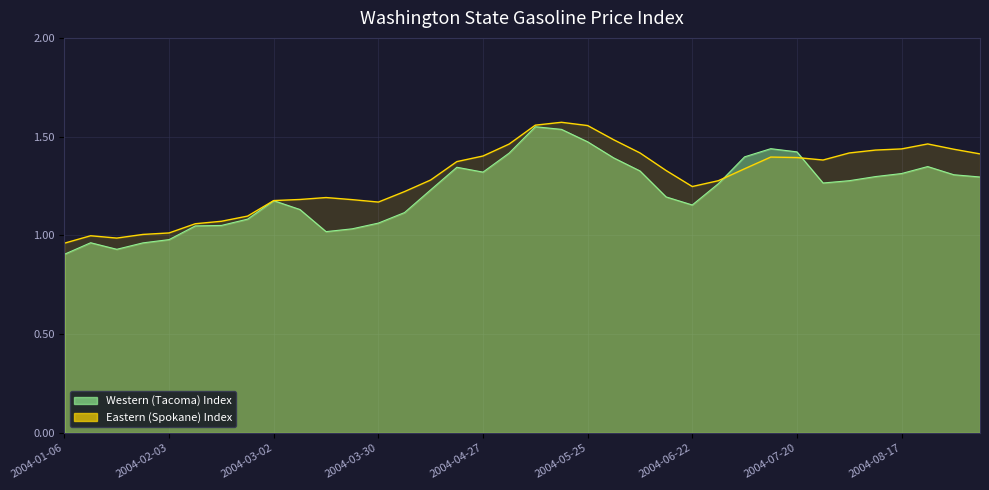

What position from the left is 2004-03-16?

11